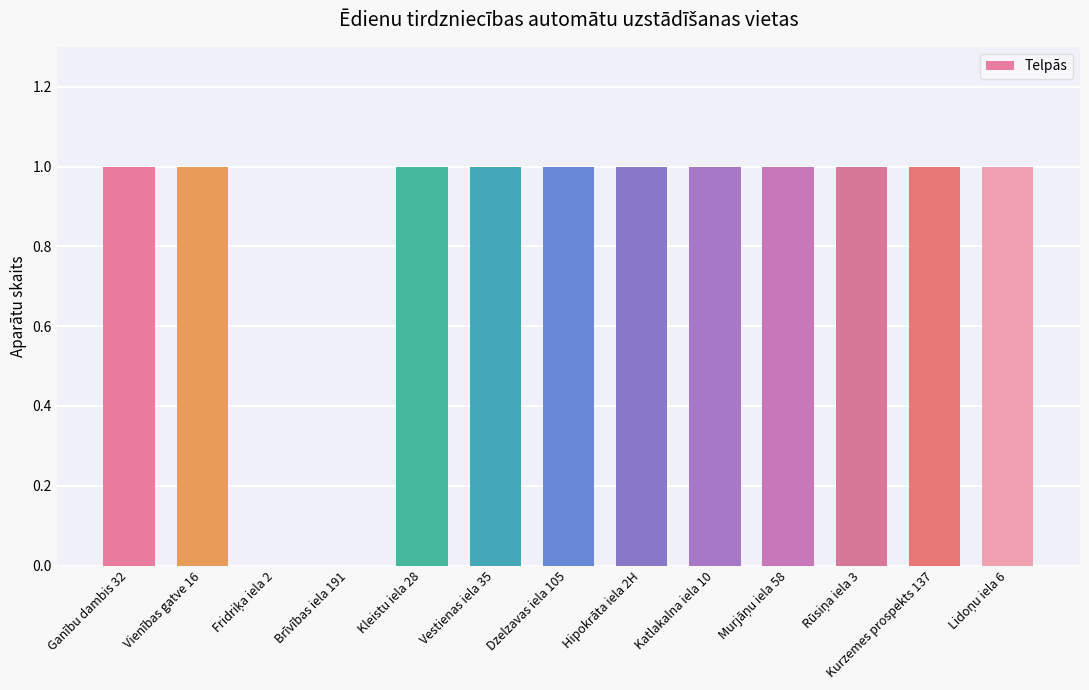

What is the average value?

1